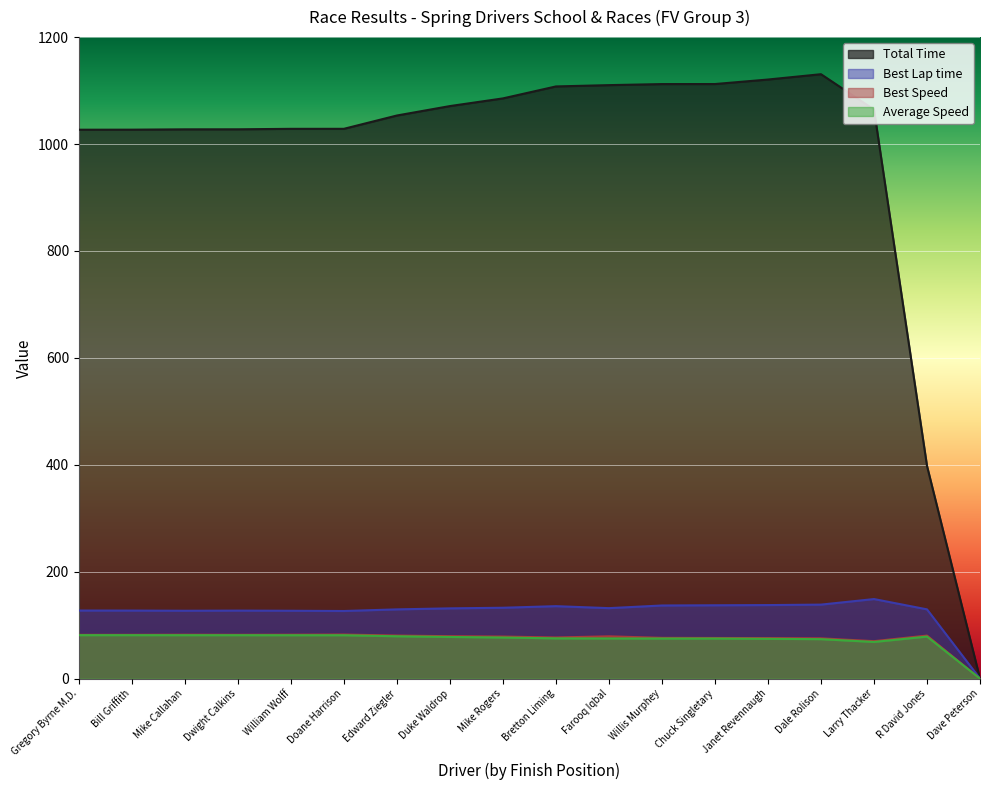

At which category is the sum across all series the highest?

Dale Rolison